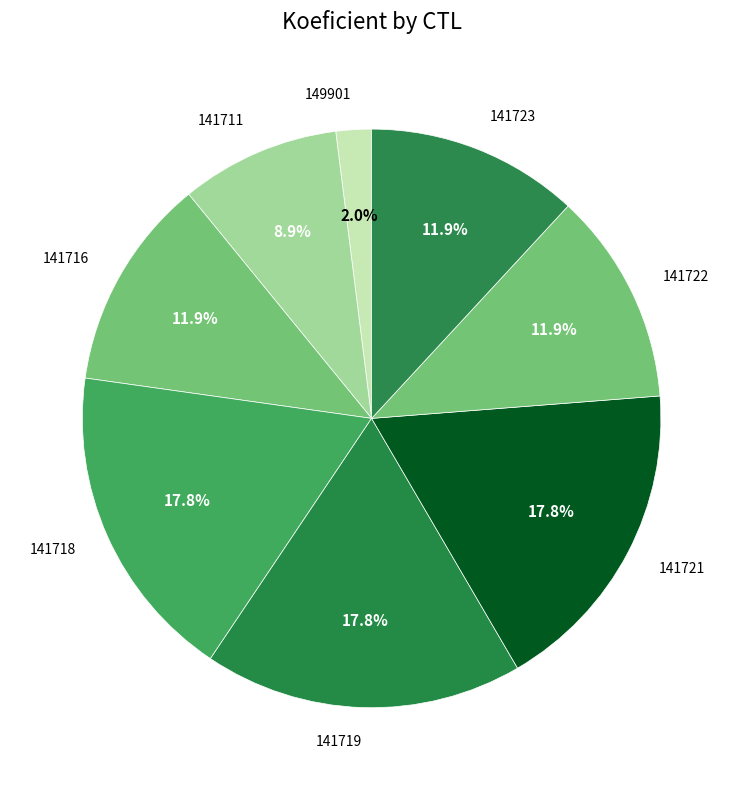

To the nearest percent, what percentage of the pie is 141711?

9%